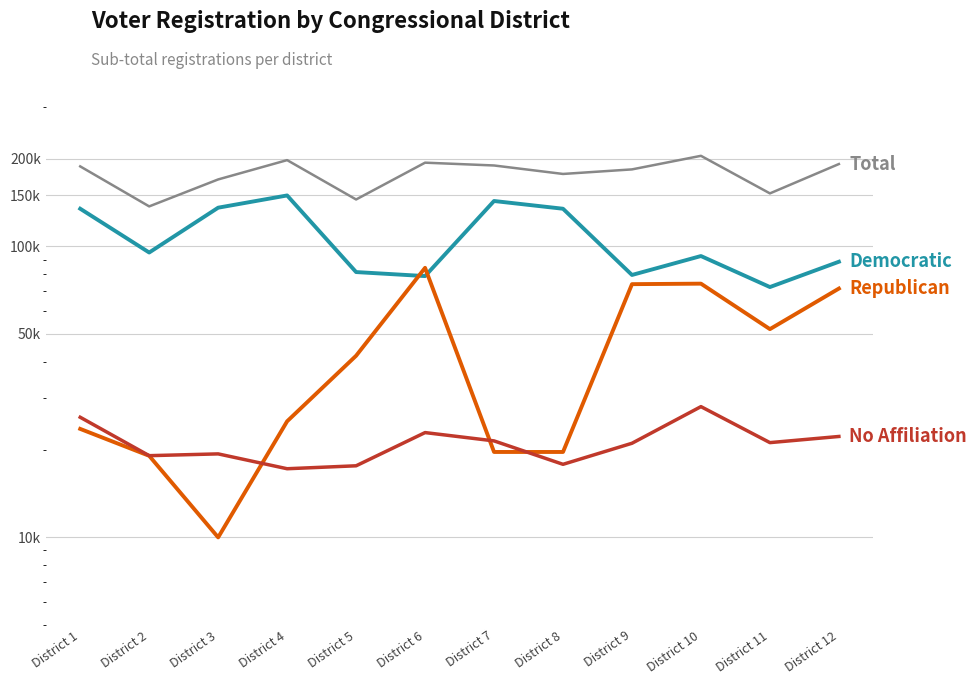

What is the value of the Democratic point at the 2nd from the left?

95152